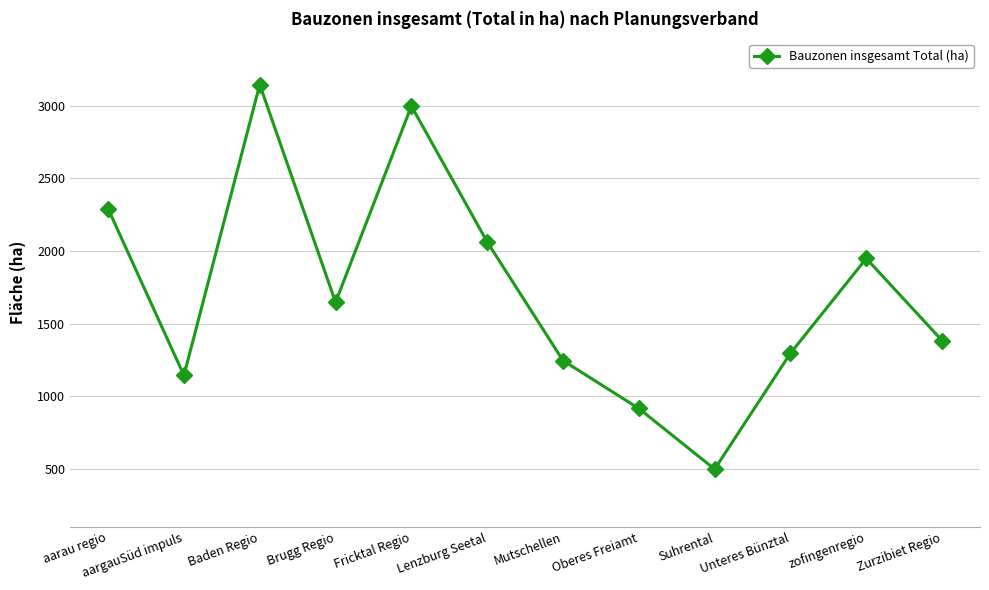

Read the value at Oberes Freiamt.

916.1